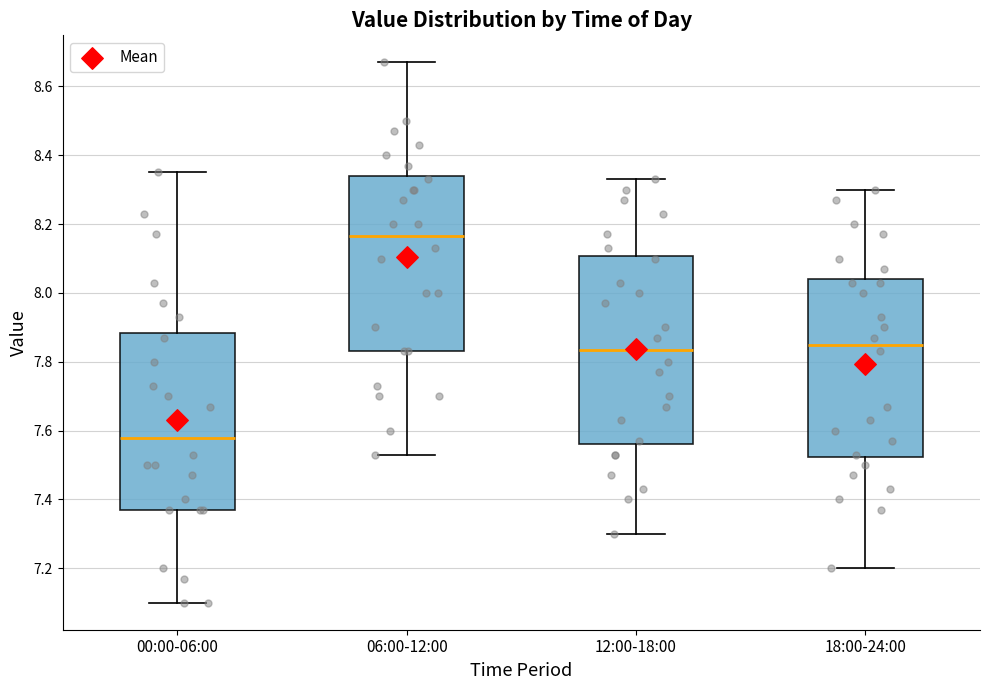

Reading left to right, read every box against the y-axis: the position of its median line, the range the box covers, and the ends of its whiskers. The values are not printed on the chart, so give them approximately, as read against the axis.

00:00-06:00: median 7.58, box 7.38 to 7.88, whiskers 7.10 to 8.36
06:00-12:00: median 8.16, box 7.84 to 8.34, whiskers 7.54 to 8.68
12:00-18:00: median 7.84, box 7.56 to 8.10, whiskers 7.30 to 8.34
18:00-24:00: median 7.86, box 7.52 to 8.04, whiskers 7.20 to 8.30